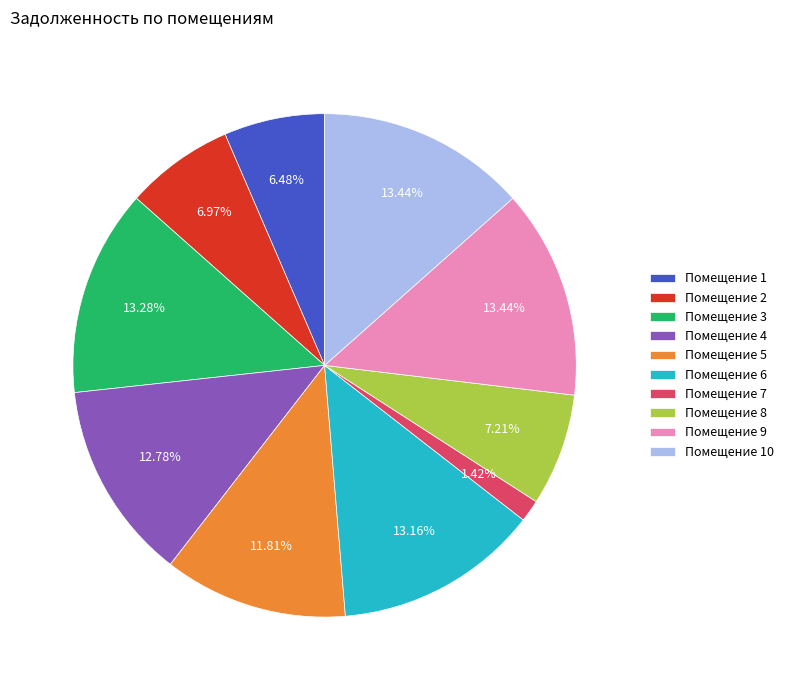

Does any single category account for the majority?

No